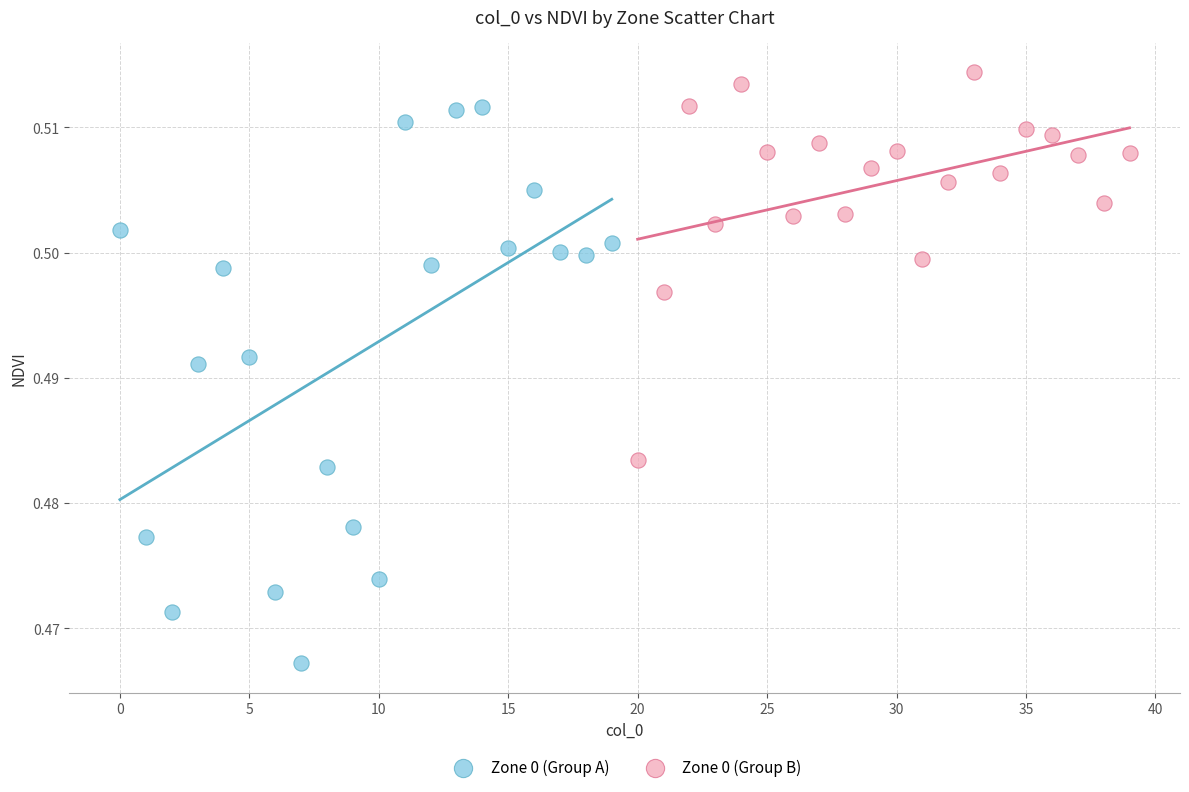

What are all the series names shown in the legend?

Zone 0 (Group A), Zone 0 (Group B)